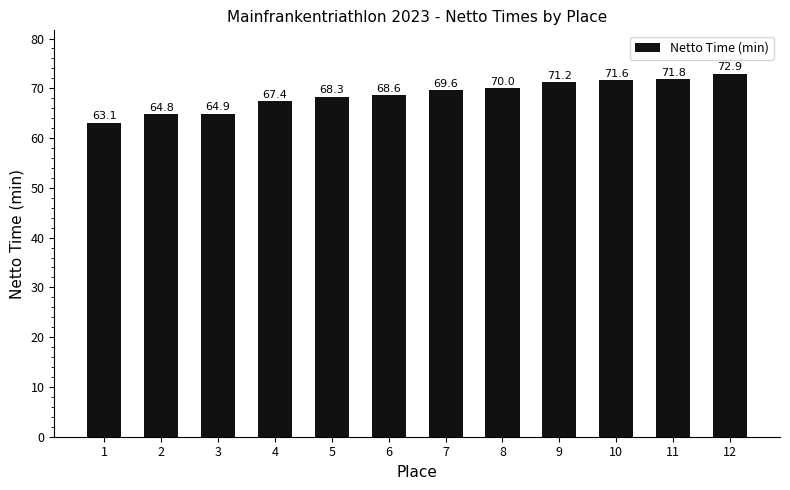

At which category does the chart reach its peak across all series?

12